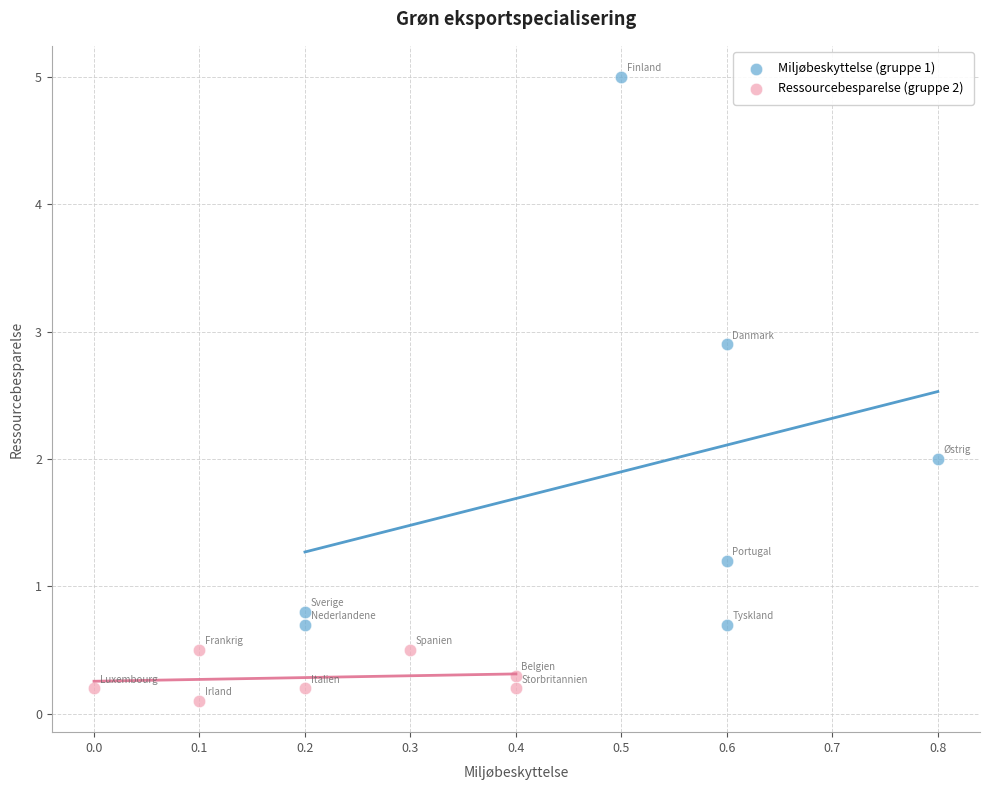

Which series contains the lowest Y value?

Ressourcebesparelse (gruppe 2)